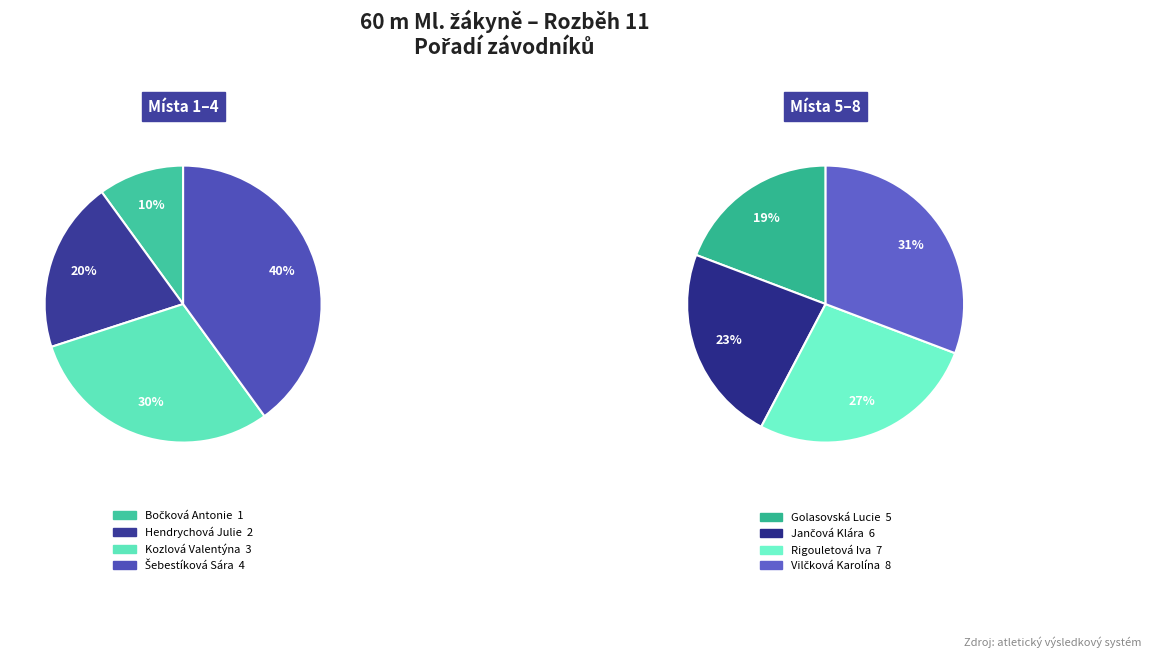

Does Hendrychová Julie represent more than half of the total?

No